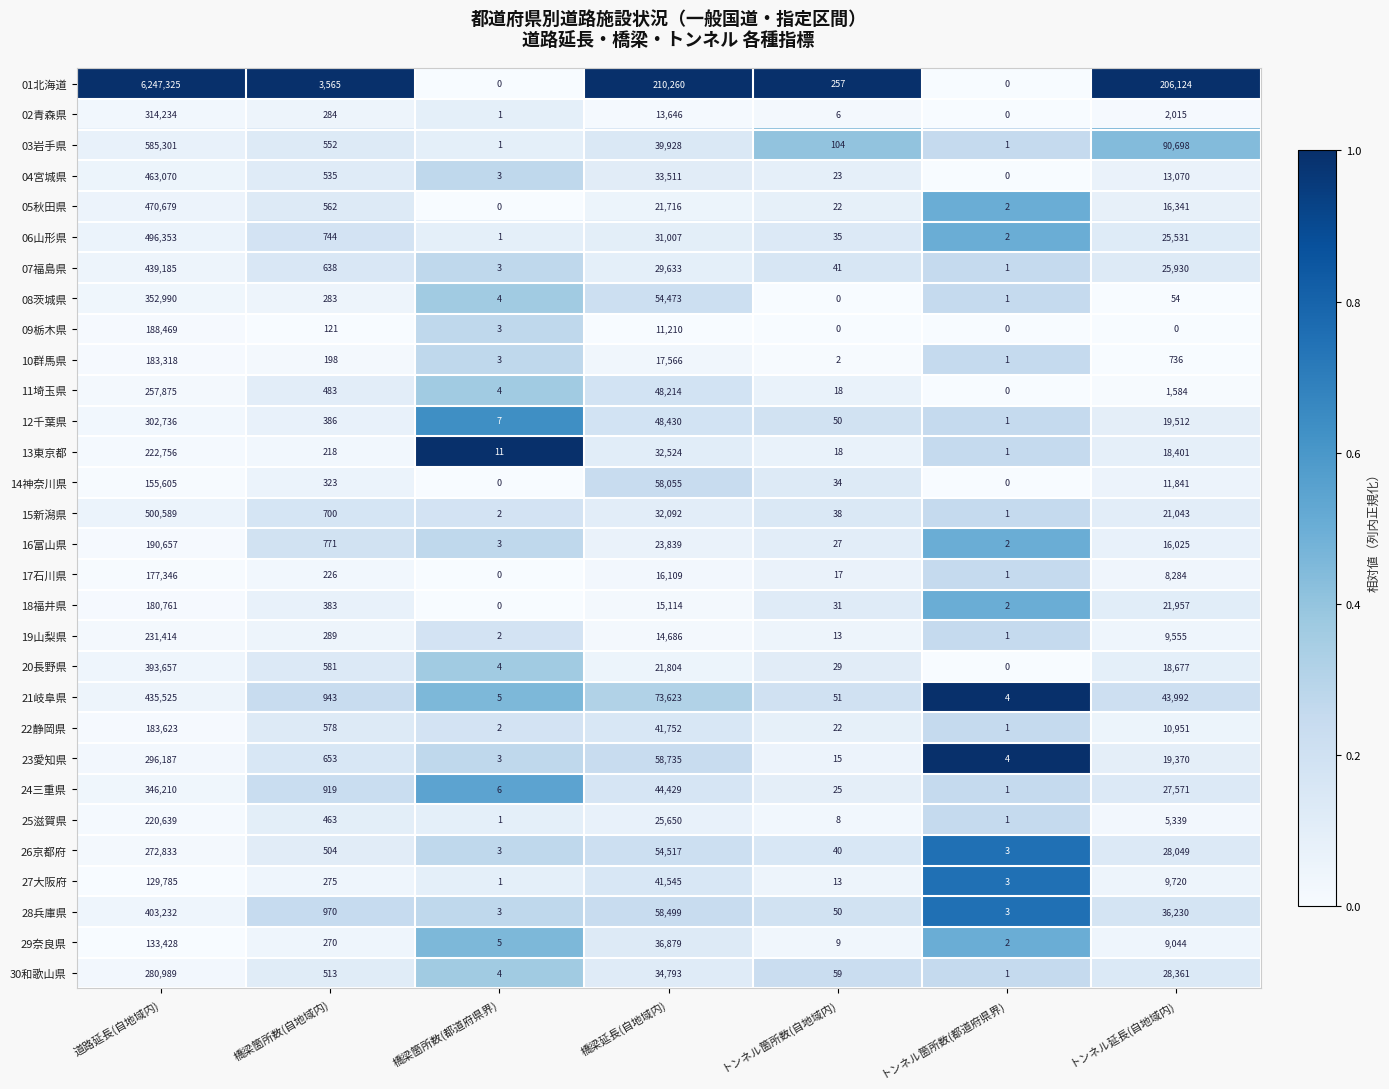

What is the difference between the highest and lowest values at 橋梁箇所数(自地域内)?

3444